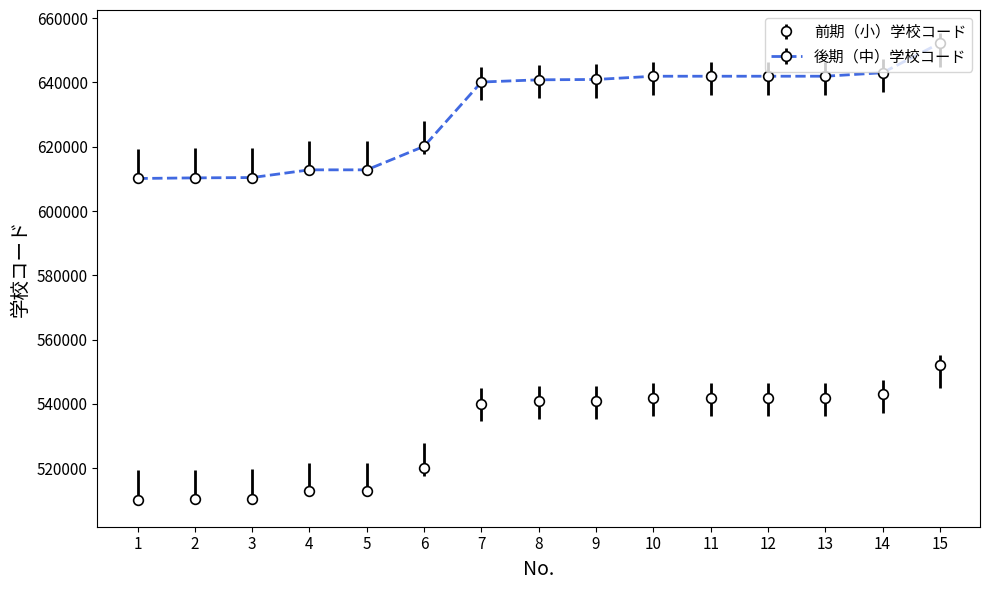

Rank the series at 3 from highest to lowest value.

後期（中）学校コード, 前期（小）学校コード